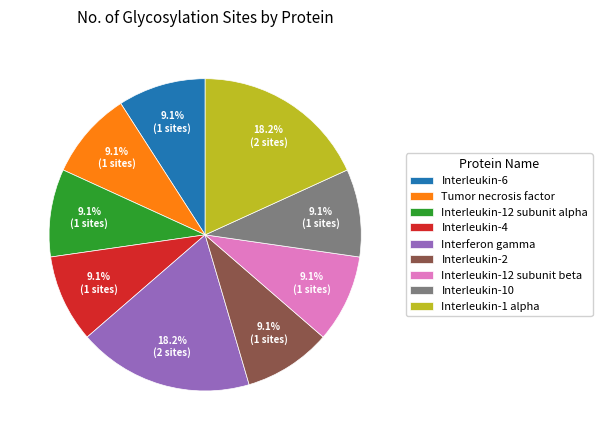

To the nearest percent, what percentage of the pie is Interleukin-1 alpha?

18%